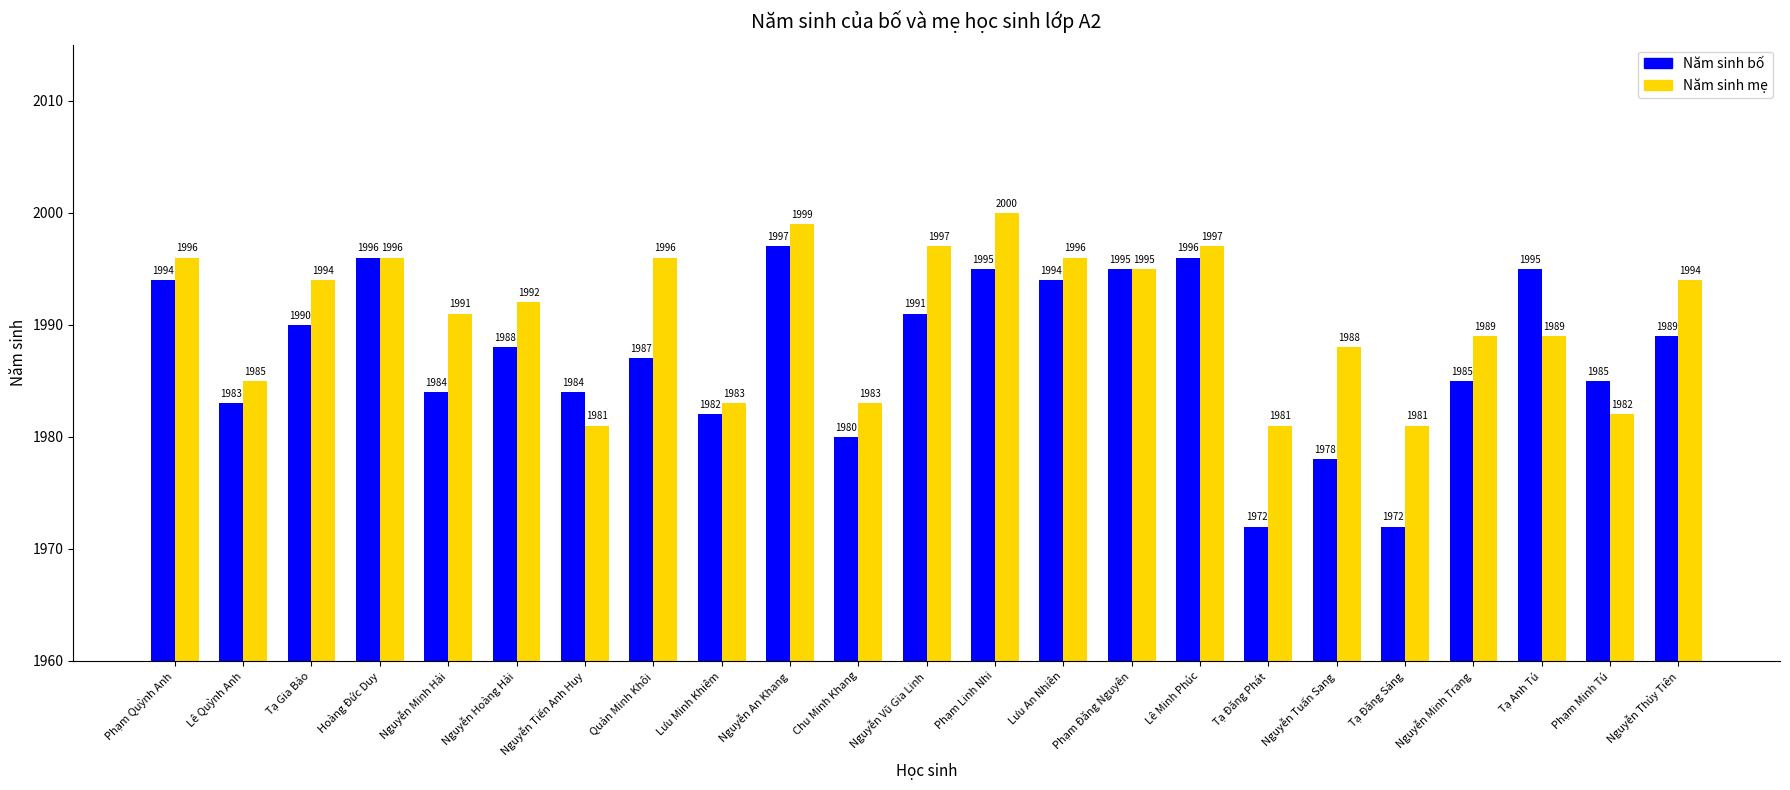

True or false: Năm sinh bố has a value of 1322 at Lê Minh Phúc.

False